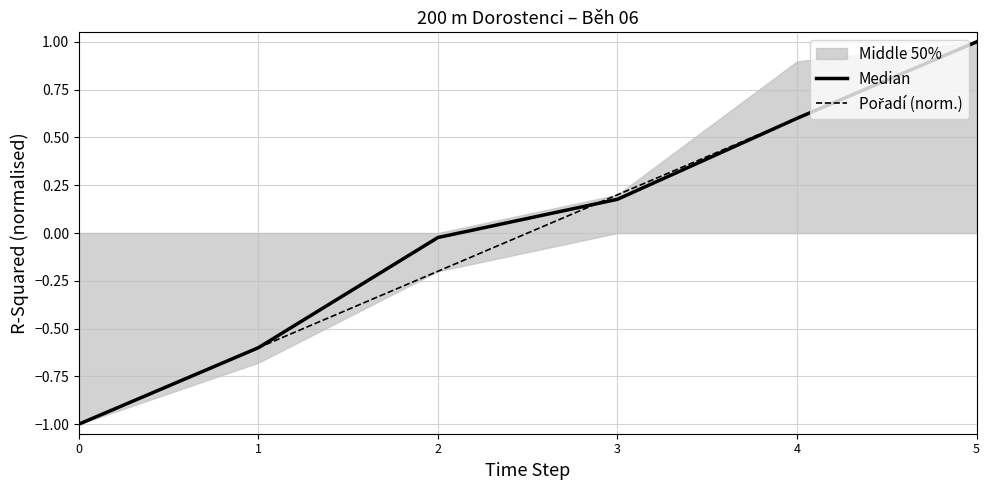

What is the spread (max minus min) of values at 2?

0.2